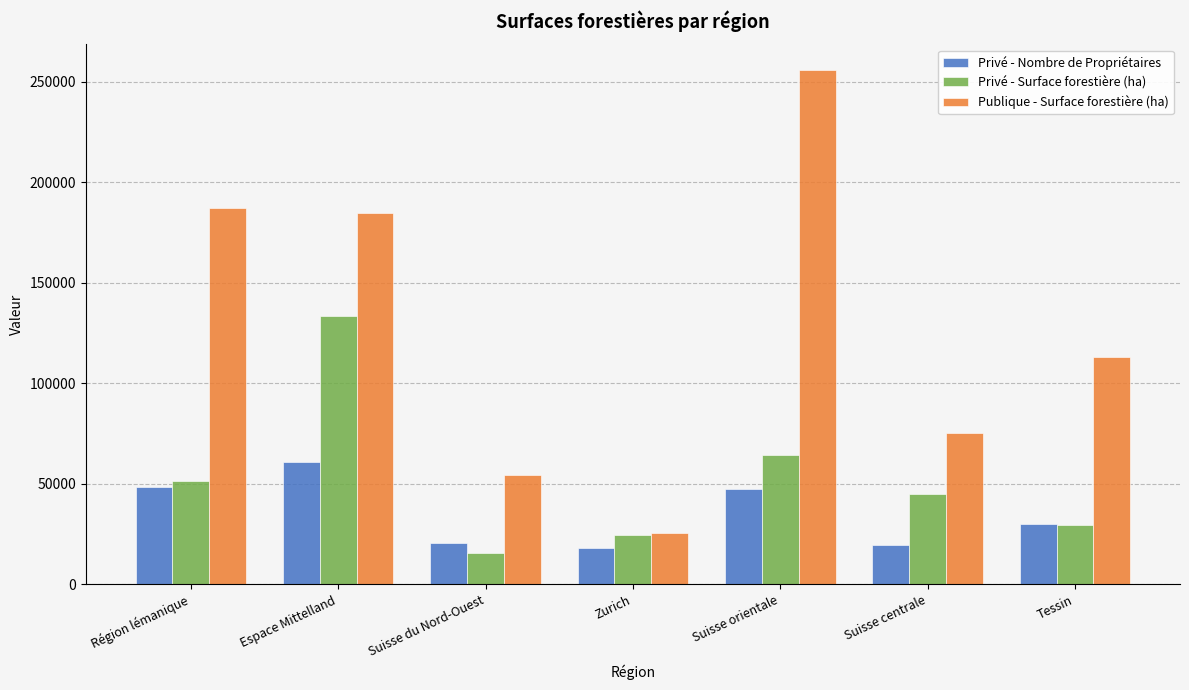

What is the smallest value displayed?

15743